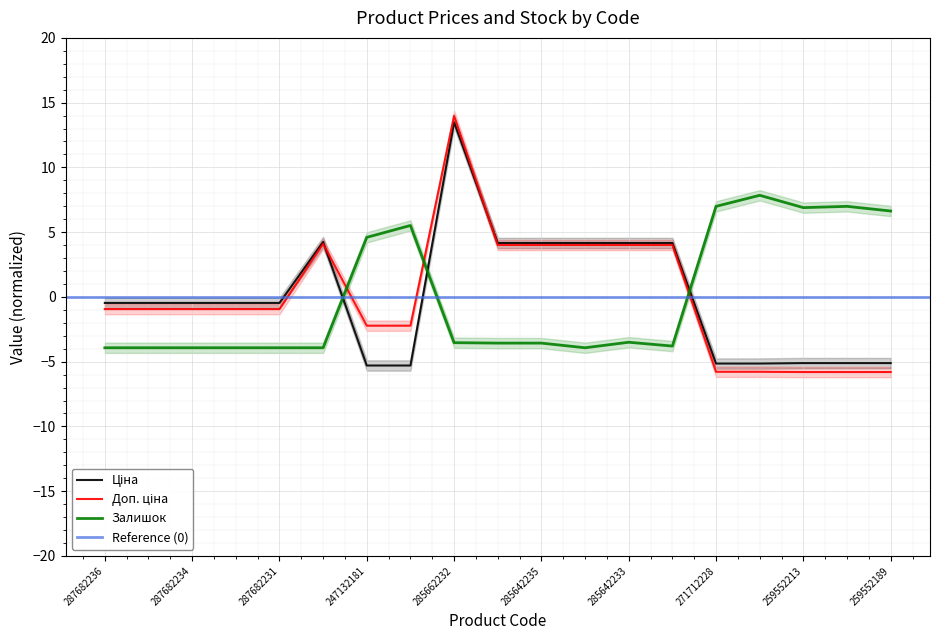

True or false: Доп. ціна has more than 2 interior local peaks.

False